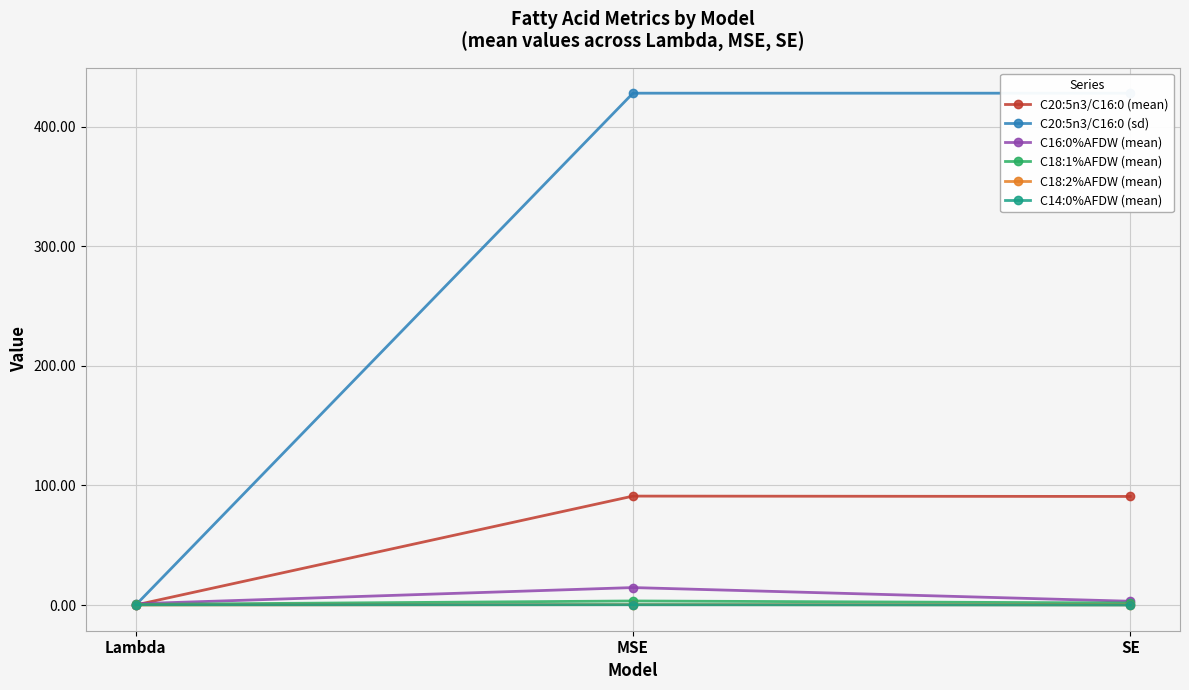

How many C14:0%AFDW (mean) values are between 0 and 1?

3